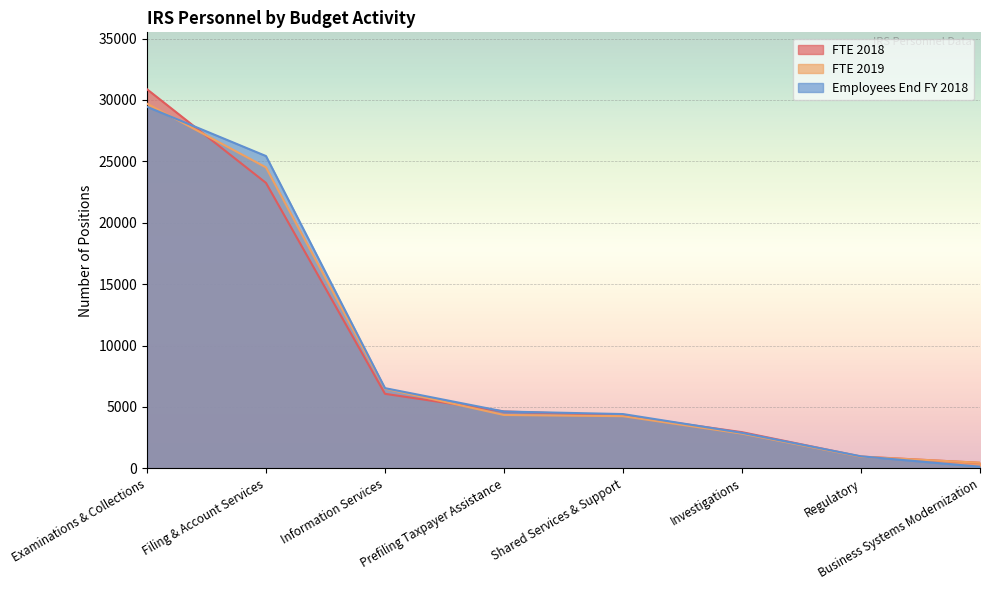

How many lines are shown in the chart?

3